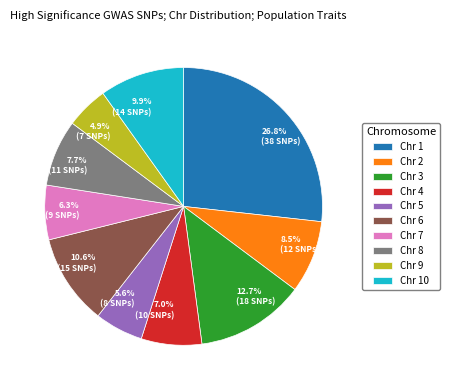

Which has a higher value, 7.0% (10 SNPs) or 8.5% (12 SNPs)?

8.5% (12 SNPs)